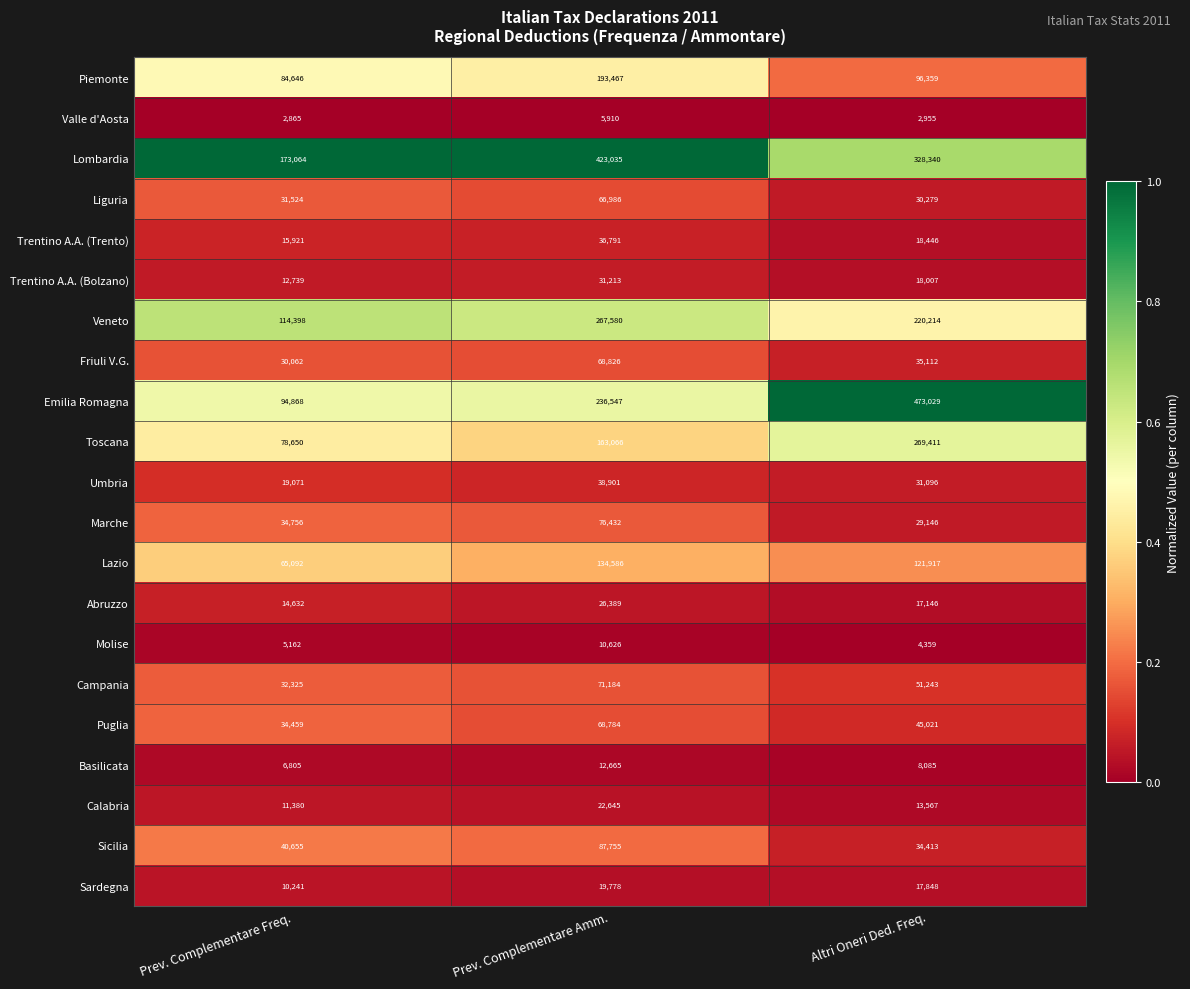

Is the value of Sardegna at Prev. Complementare Freq. greater than the value of Puglia at Altri Oneri Ded. Freq.?

No